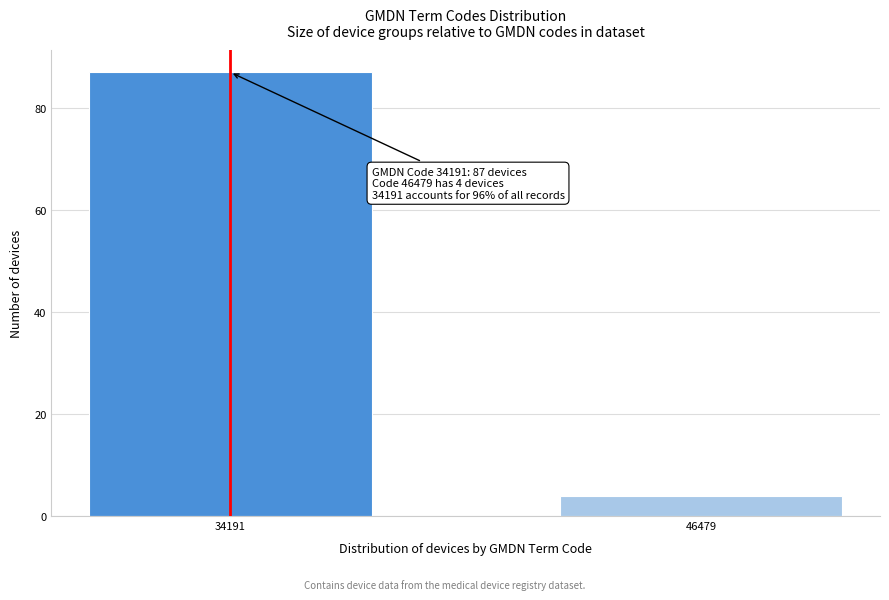

Reading right to left, transcribe all the data shown in this chart.

4	87